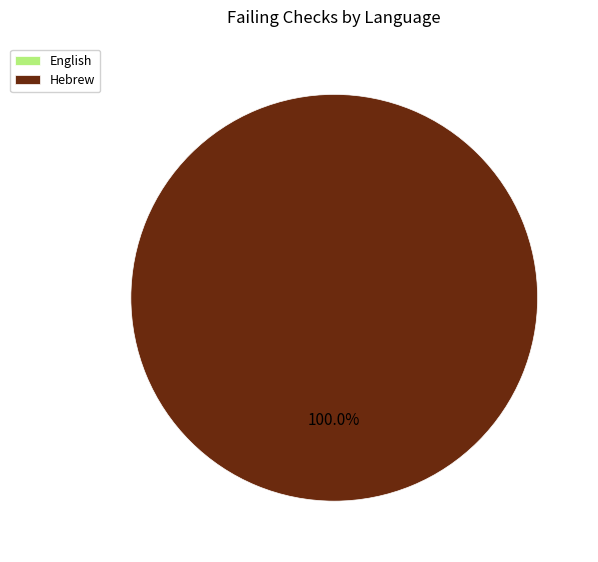

True or false: English accounts for 0% of the total.

True